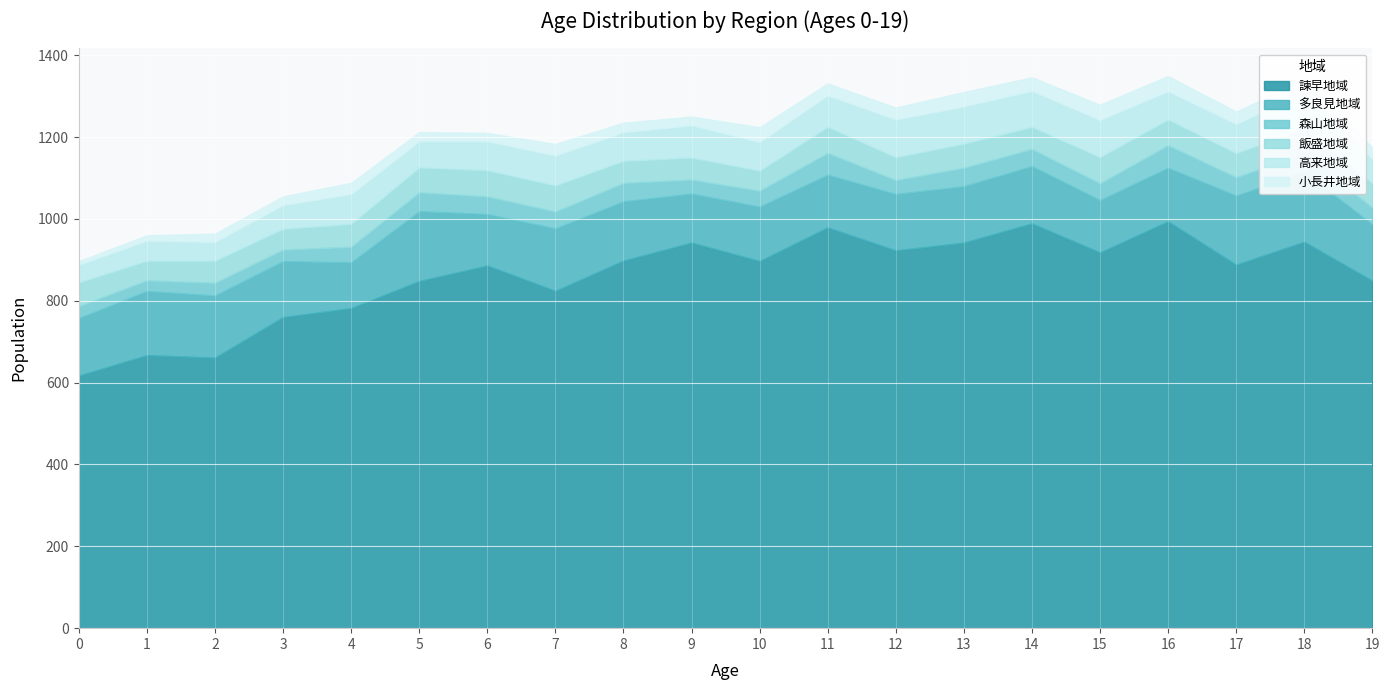

Is it true that 高来地域 equals 71 at 17?

True